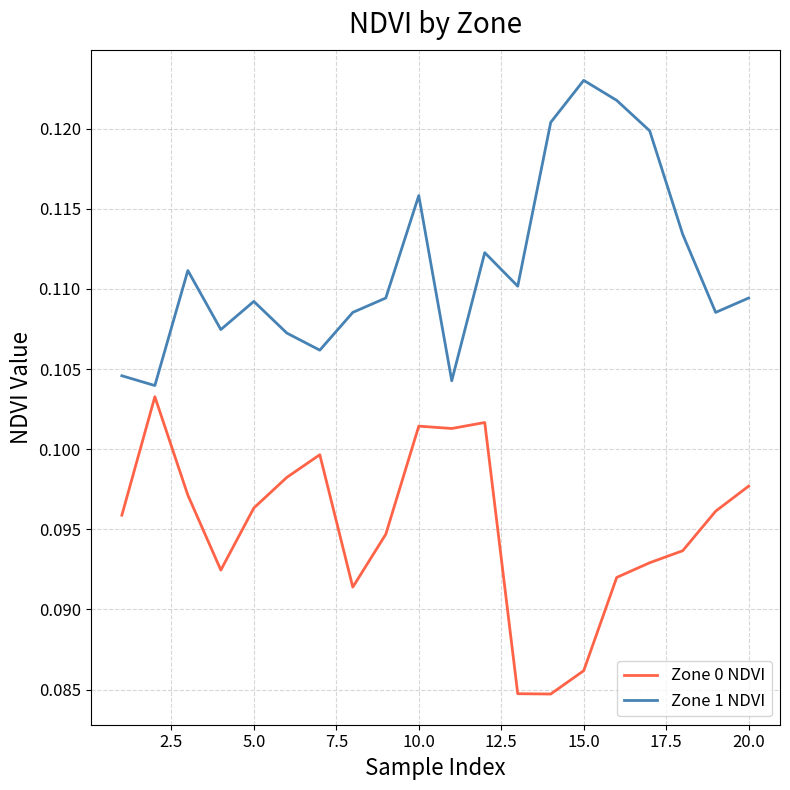

What are all the series names shown in the legend?

Zone 0 NDVI, Zone 1 NDVI